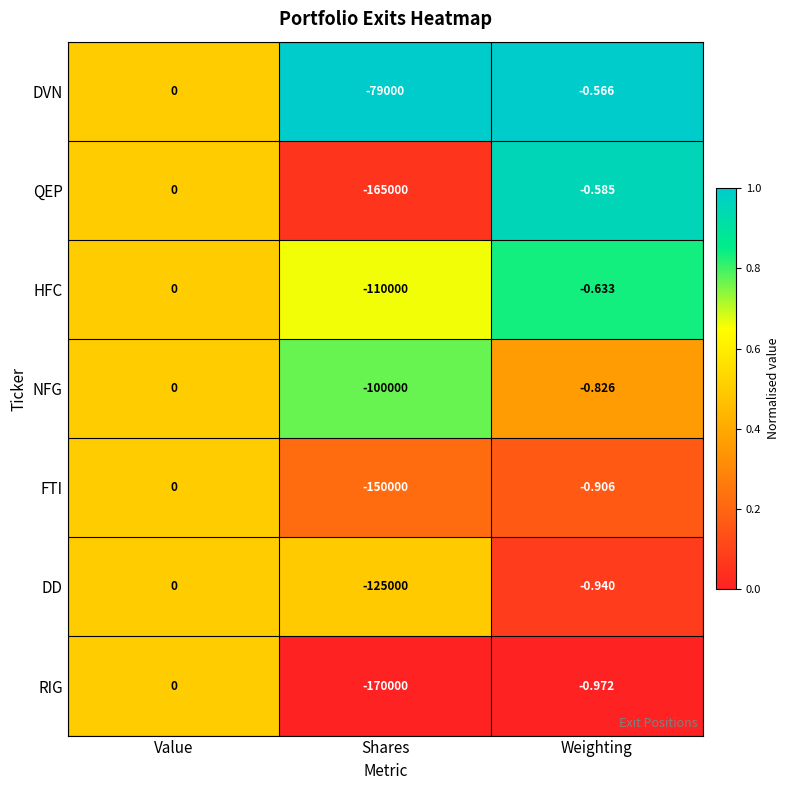

Rank the series at Weighting from lowest to highest value.

RIG, DD, FTI, NFG, HFC, QEP, DVN